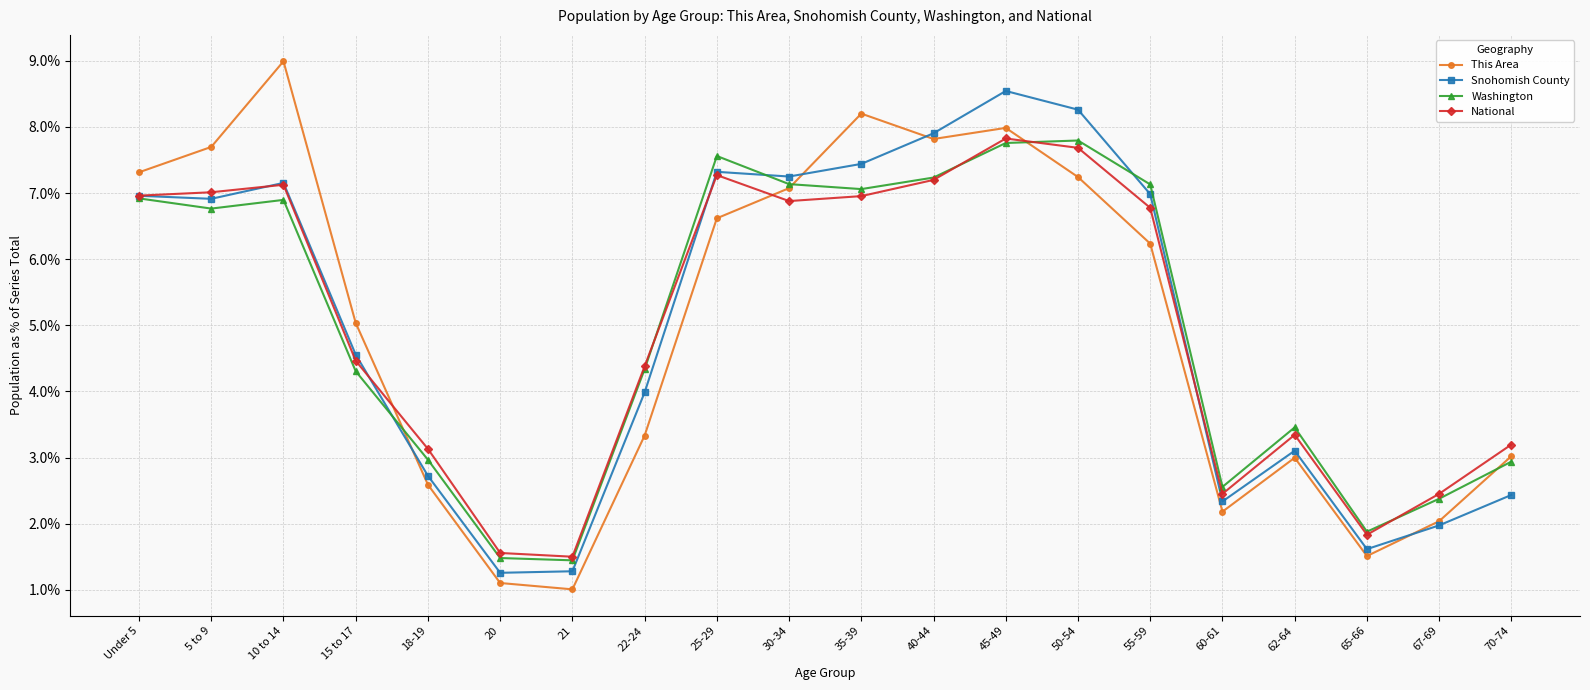

What is the difference between the maximum and minimum values in the Snohomish County series?

7.3